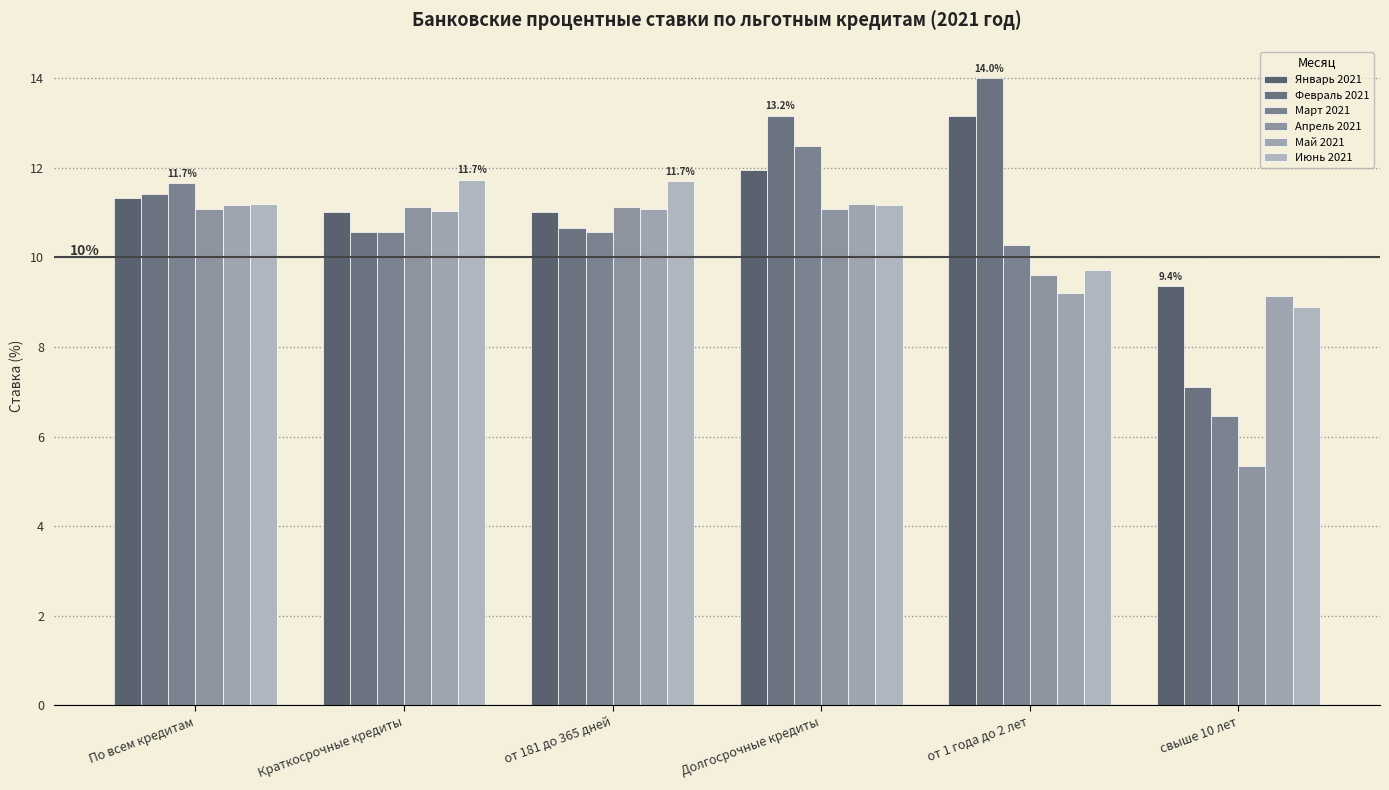

Reading right to left, extract all data points from this chart.

Январь 2021: 9.4	13.2	11.9	11.0	11.0	11.3
Февраль 2021: 7.1	14.0	13.2	10.6	10.6	11.4
Март 2021: 6.5	10.3	12.5	10.6	10.6	11.7
Апрель 2021: 5.3	9.6	11.1	11.1	11.1	11.1
Май 2021: 9.1	9.2	11.2	11.1	11.0	11.2
Июнь 2021: 8.9	9.7	11.2	11.7	11.7	11.2